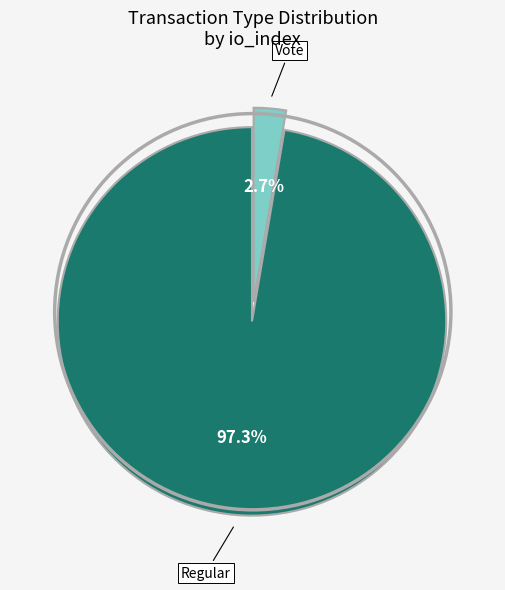

Is there a majority slice in this chart?

Yes